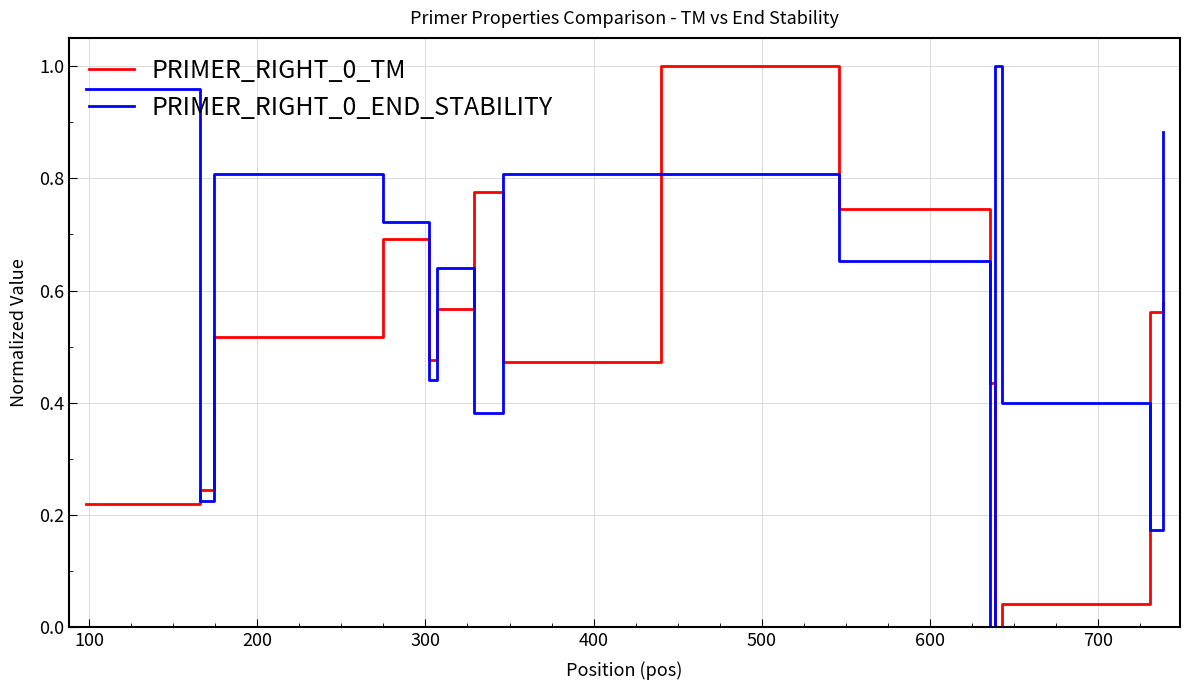

True or false: PRIMER_RIGHT_0_TM and PRIMER_RIGHT_0_END_STABILITY intersect in this chart.

True